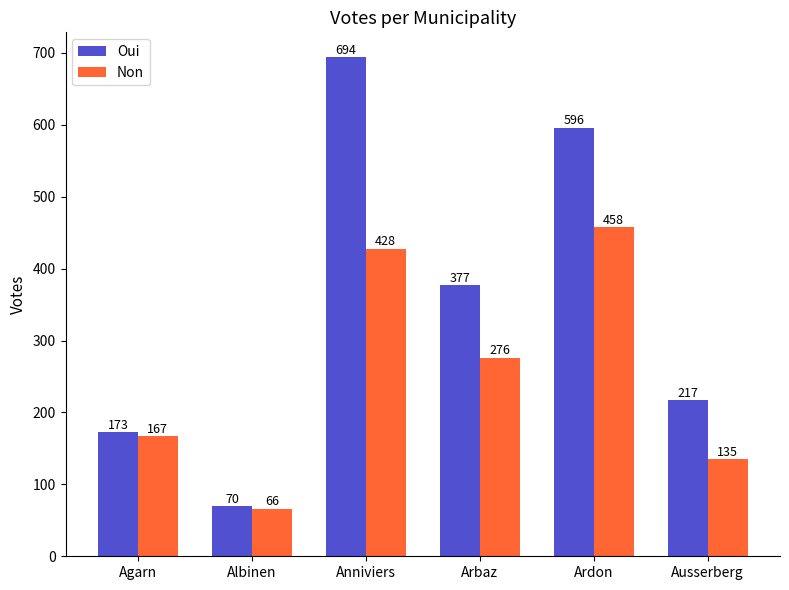

Is it true that Non equals 393 at Arbaz?

False